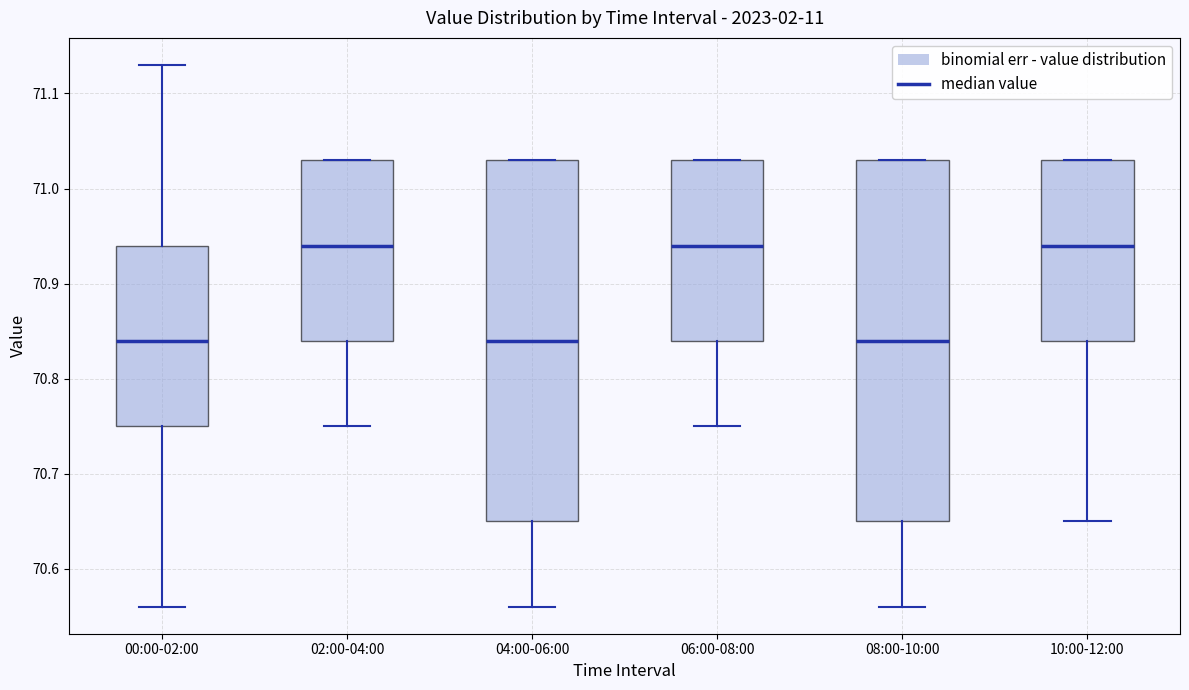

Reading left to right, read every box against the y-axis: the position of its median line, the range the box covers, and the ends of its whiskers. The values are not printed on the chart, so give them approximately, as read against the axis.

00:00-02:00: median 70.84, box 70.75 to 70.94, whiskers 70.56 to 71.13
02:00-04:00: median 70.94, box 70.84 to 71.03, whiskers 70.75 to 71.03
04:00-06:00: median 70.84, box 70.65 to 71.03, whiskers 70.56 to 71.03
06:00-08:00: median 70.94, box 70.84 to 71.03, whiskers 70.75 to 71.03
08:00-10:00: median 70.84, box 70.65 to 71.03, whiskers 70.56 to 71.03
10:00-12:00: median 70.94, box 70.84 to 71.03, whiskers 70.65 to 71.03